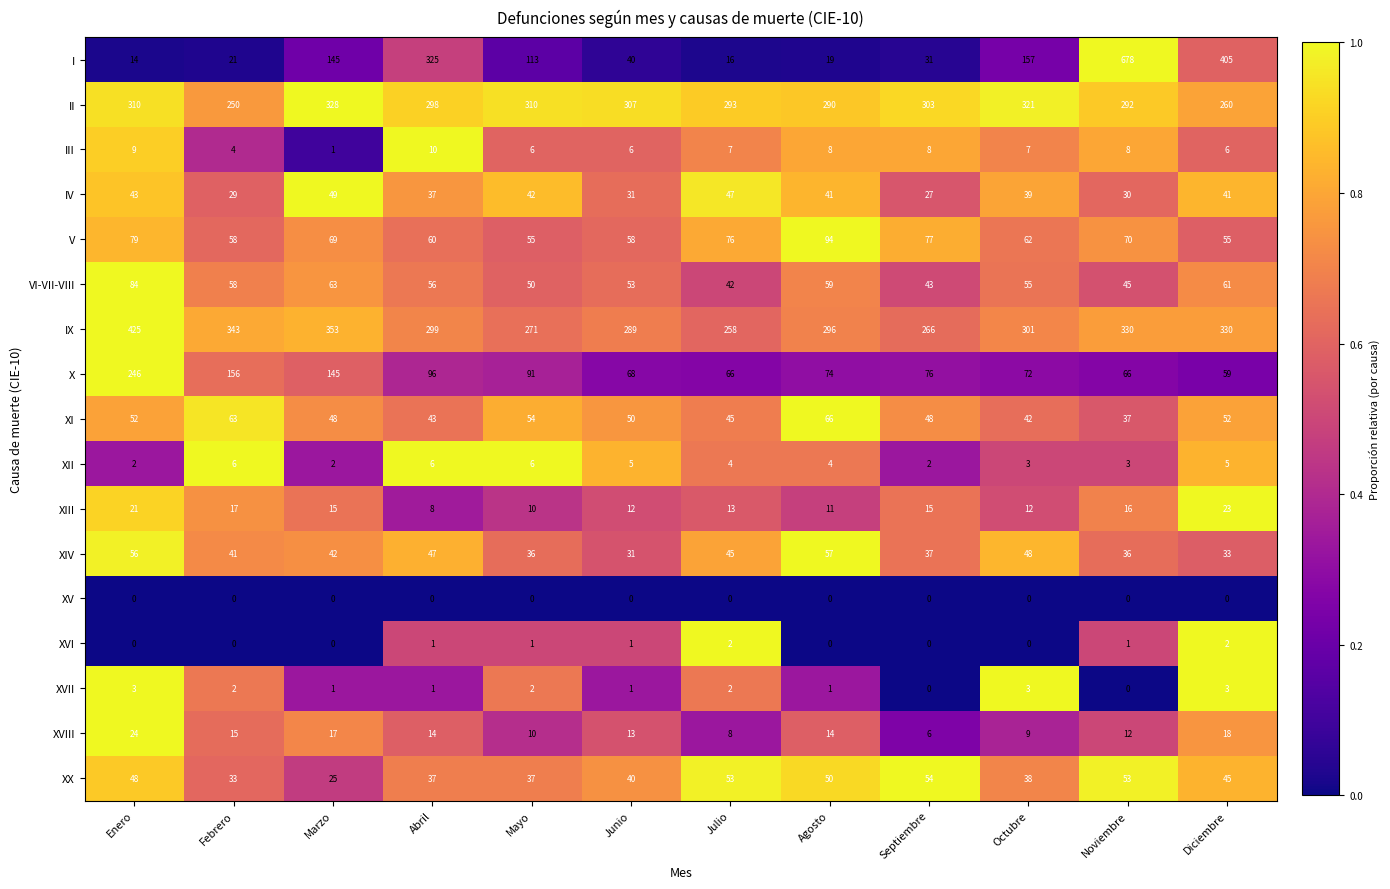

Rank the series by their maximum value, from lowest to highest.

XV, XVI, XVII, XII, III, XIII, XVIII, IV, XX, XIV, XI, VI-VII-VIII, V, X, II, IX, I